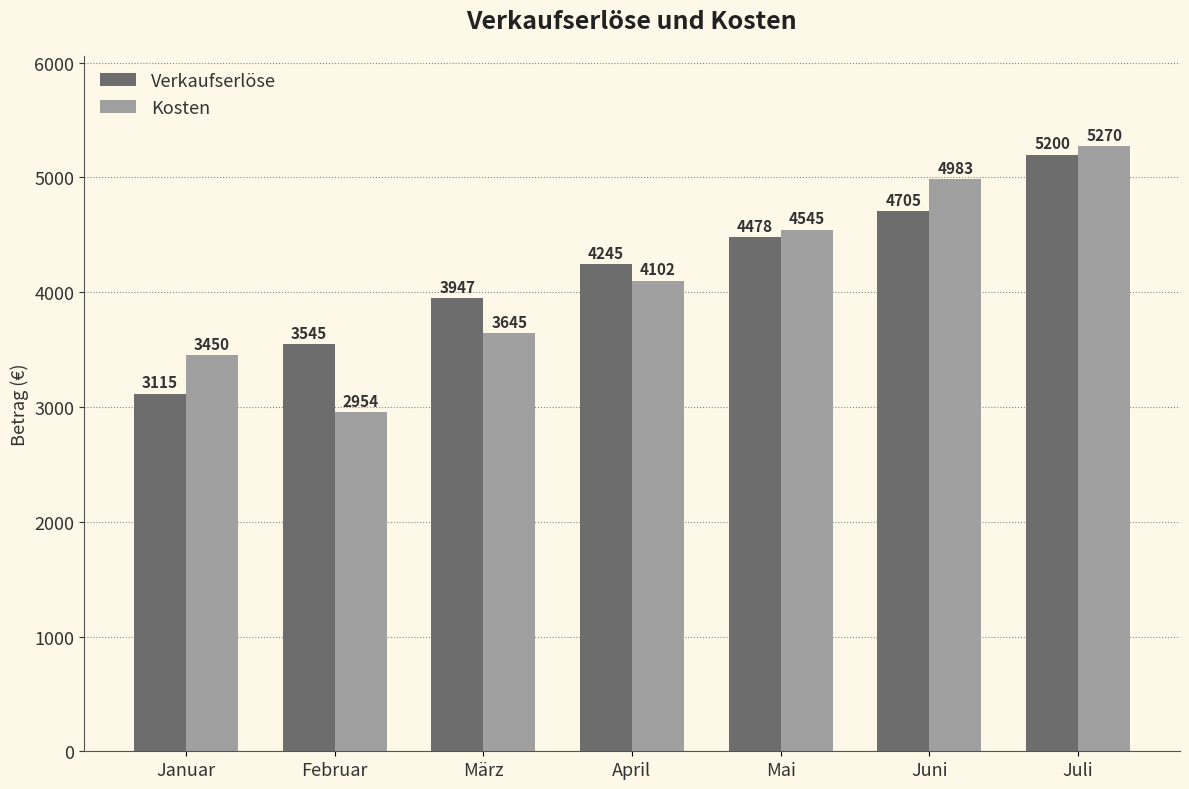

Rank the series by their average value, from highest to lowest.

Verkaufserlöse, Kosten